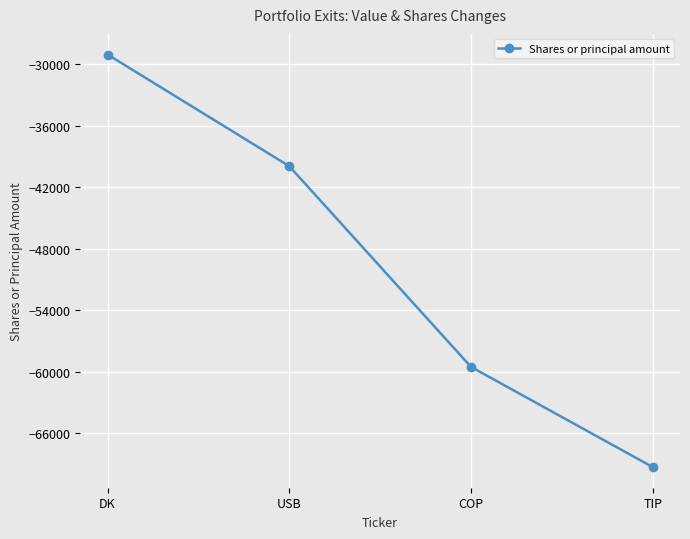

What is the sum of the values at TIP and USB?

-109273